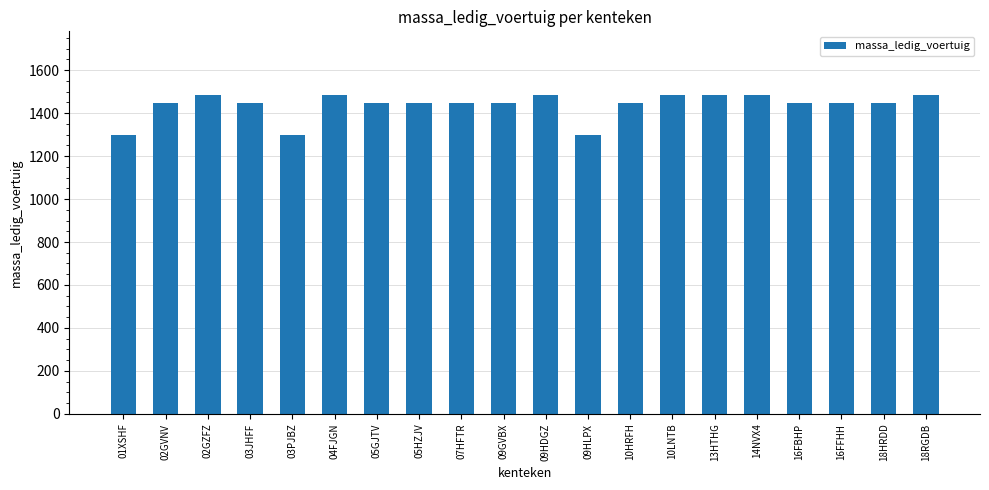

Which has a higher value, 16FFHH or 18RGDB?

18RGDB